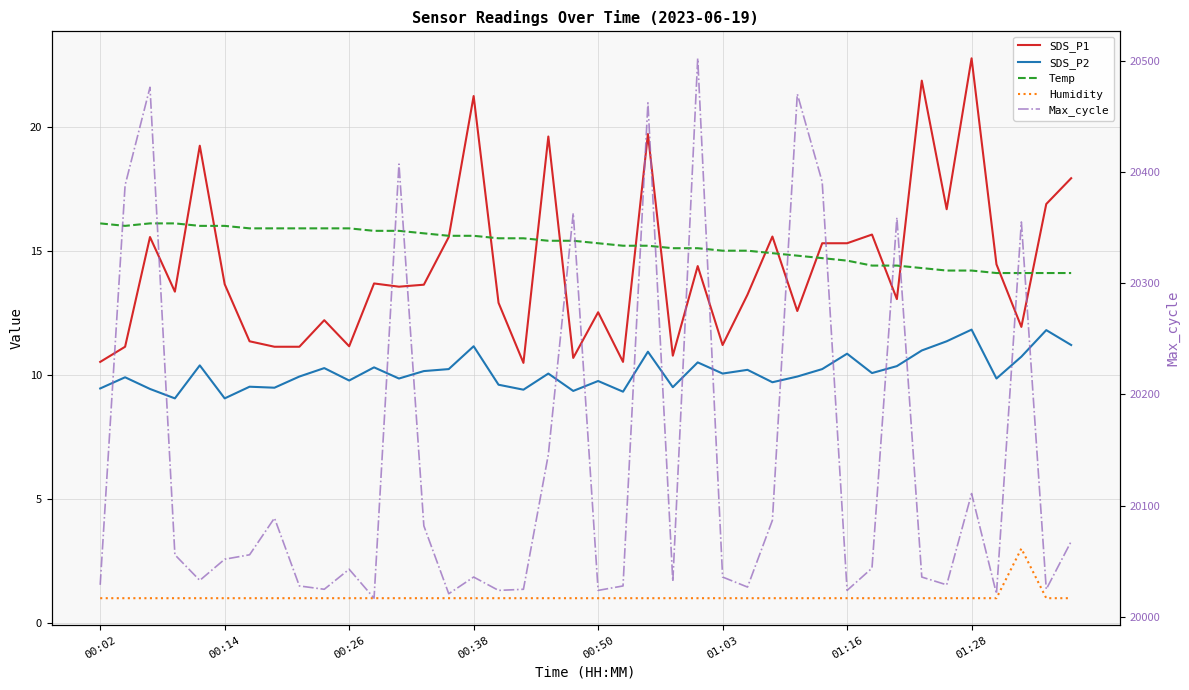

Count the number of data series in this chart.

5